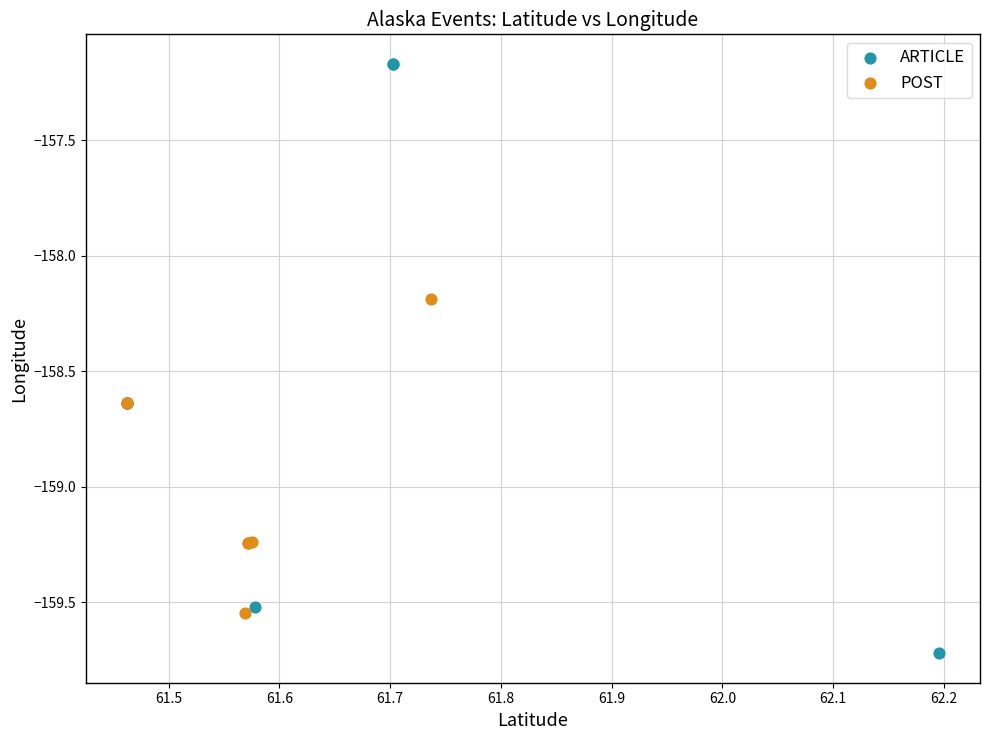

Which series contains the lowest Y value?

ARTICLE